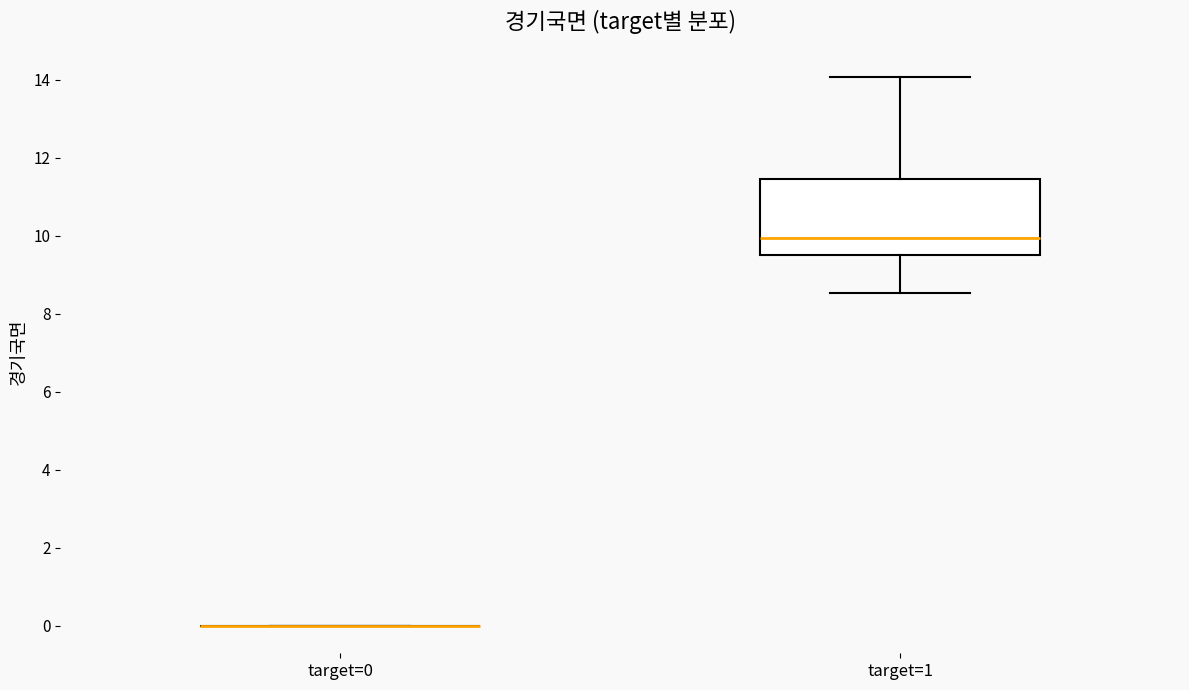

How many positive values are there?

18